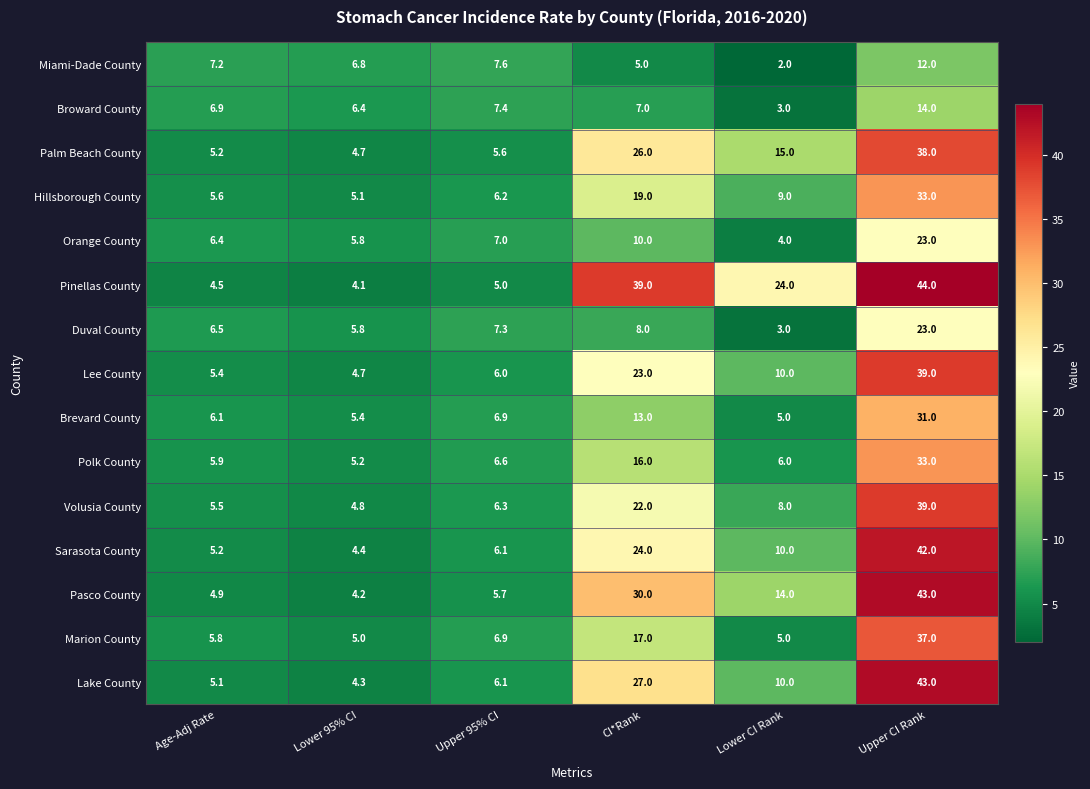

Which label corresponds to the smallest value in the chart?

Lower CI Rank